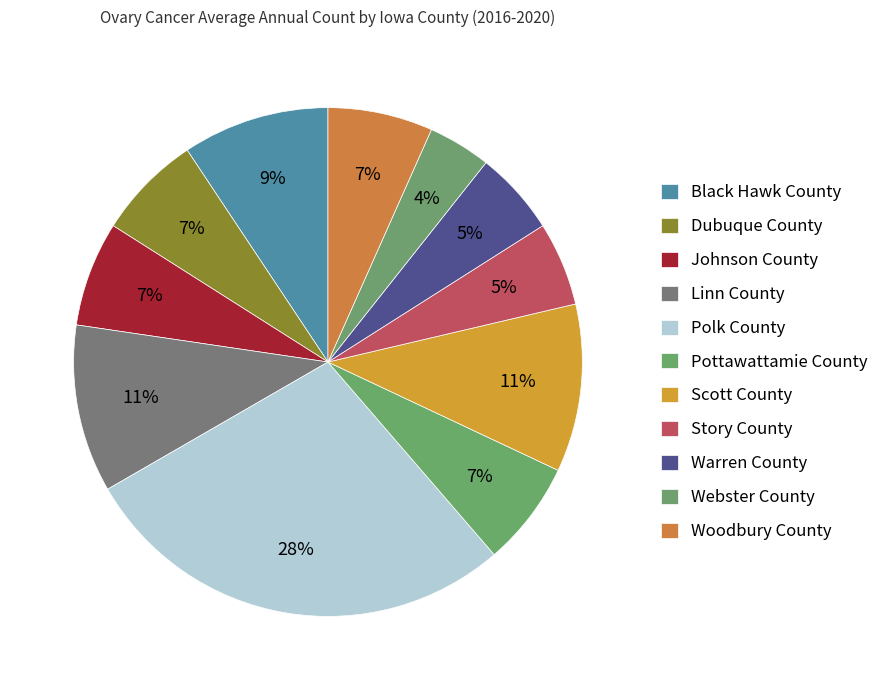

What is the smallest slice in the pie chart?

Webster County